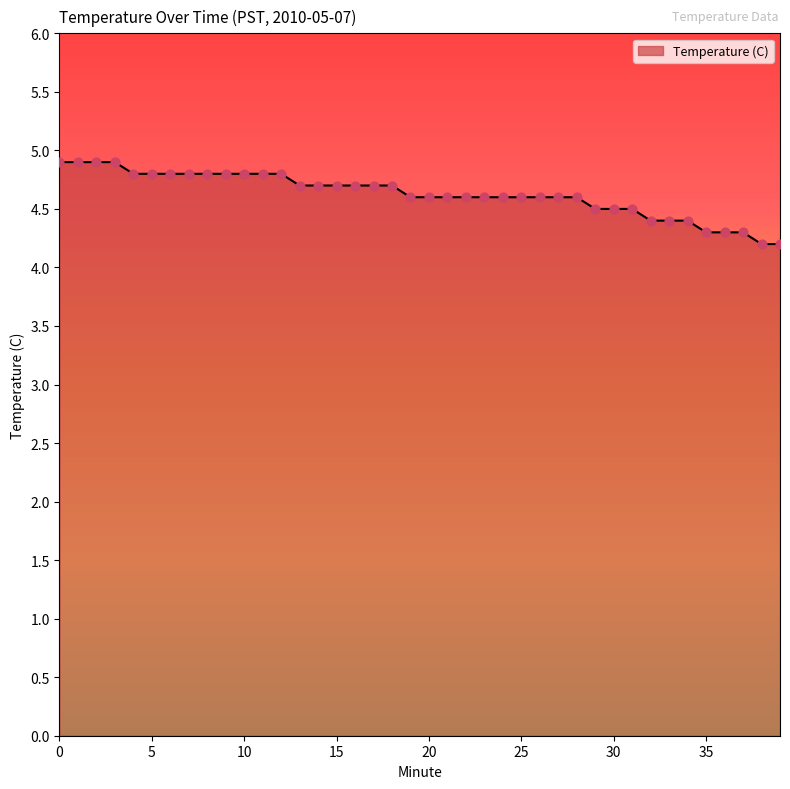

What is the difference between the maximum and minimum values?

0.7